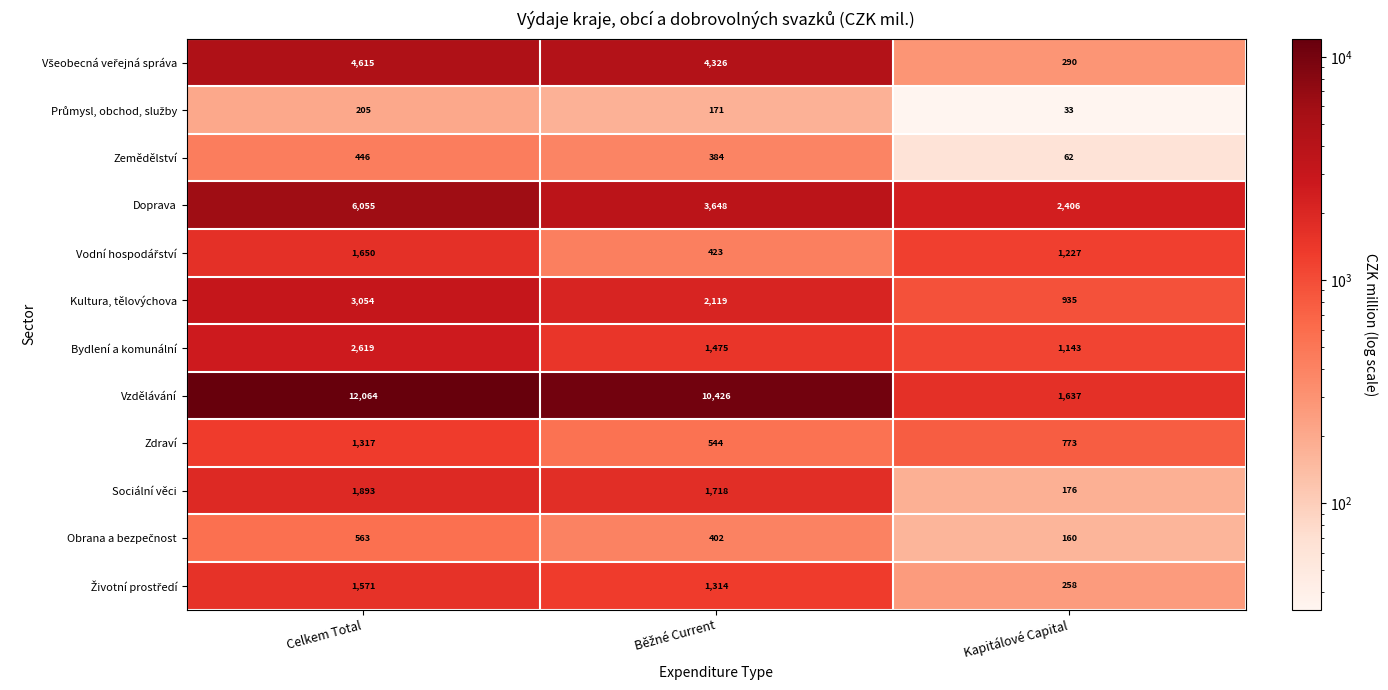

Between Celkem Total and Kapitálové Capital, which series saw the biggest shift?

Vzdělávání